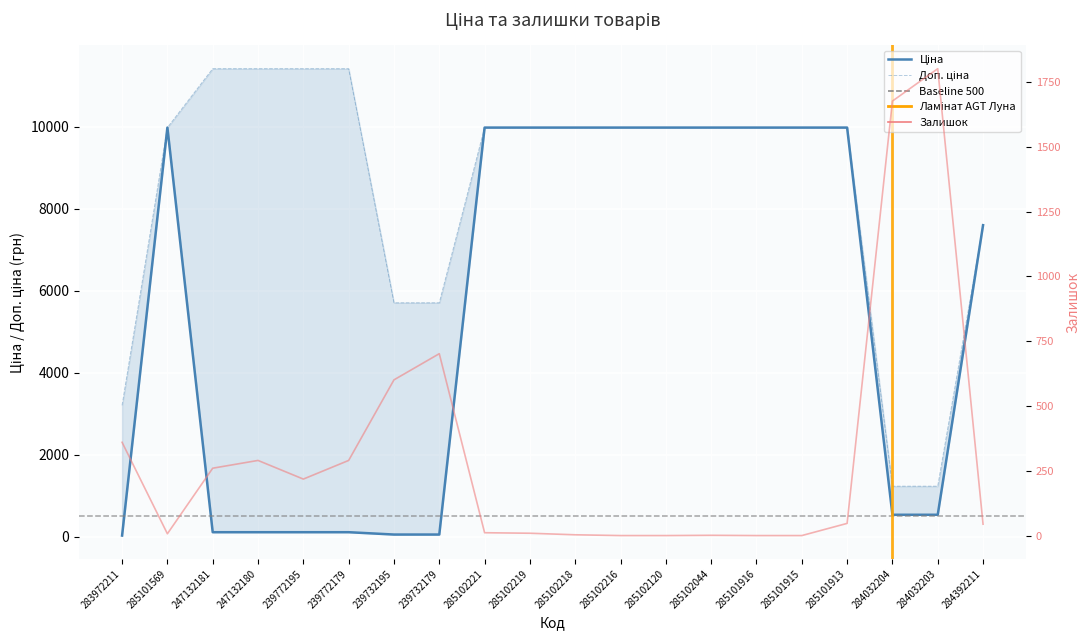

True or false: Залишок has more than 0 interior local peaks.

True